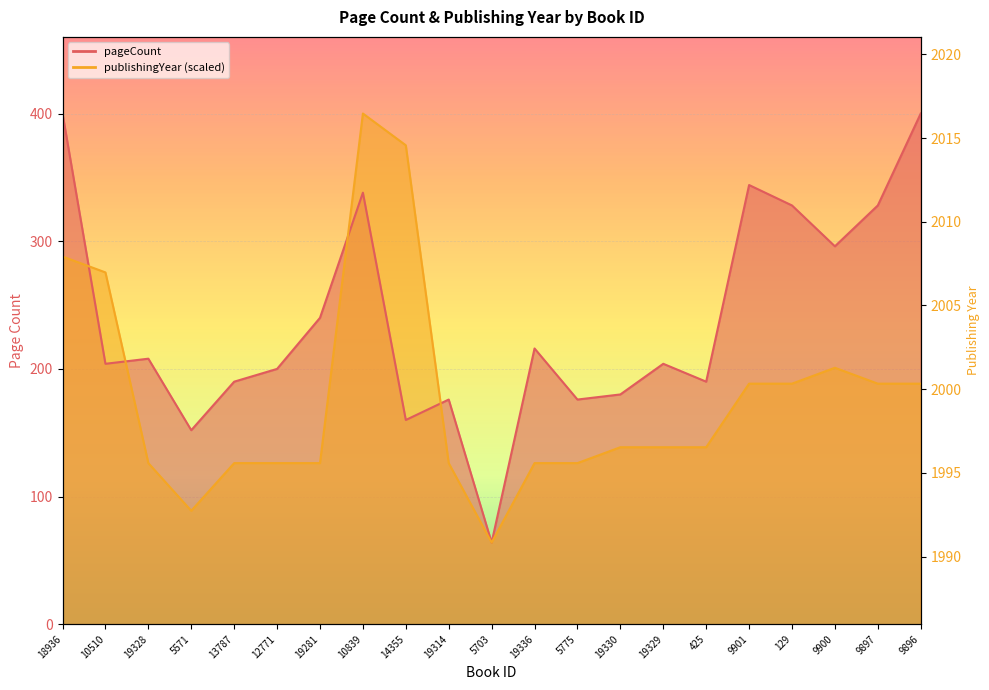

What is the difference between the pageCount values at 18936 and 19281?

160.0